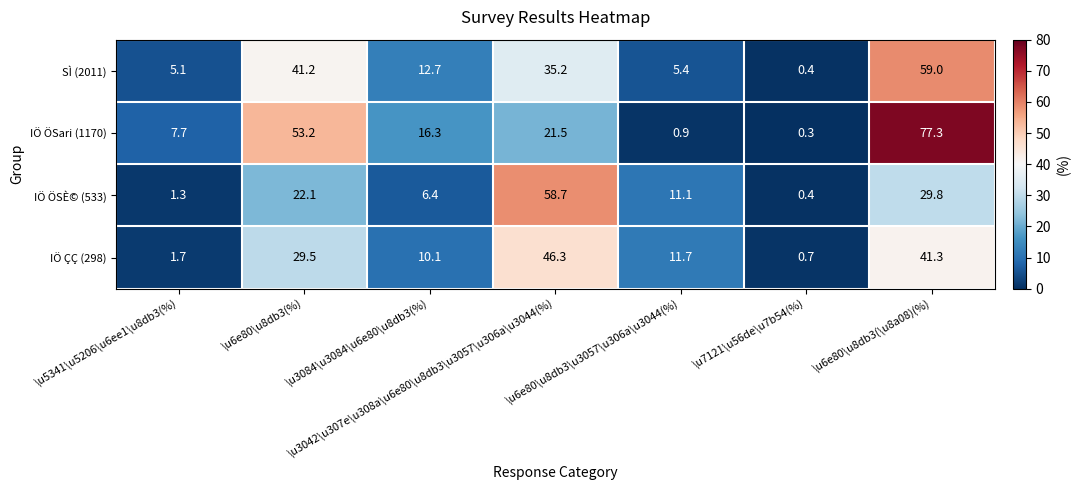

What is the total value across all series at \u6e80\u8db3\u3057\u306a\u3044(%)?

29.1